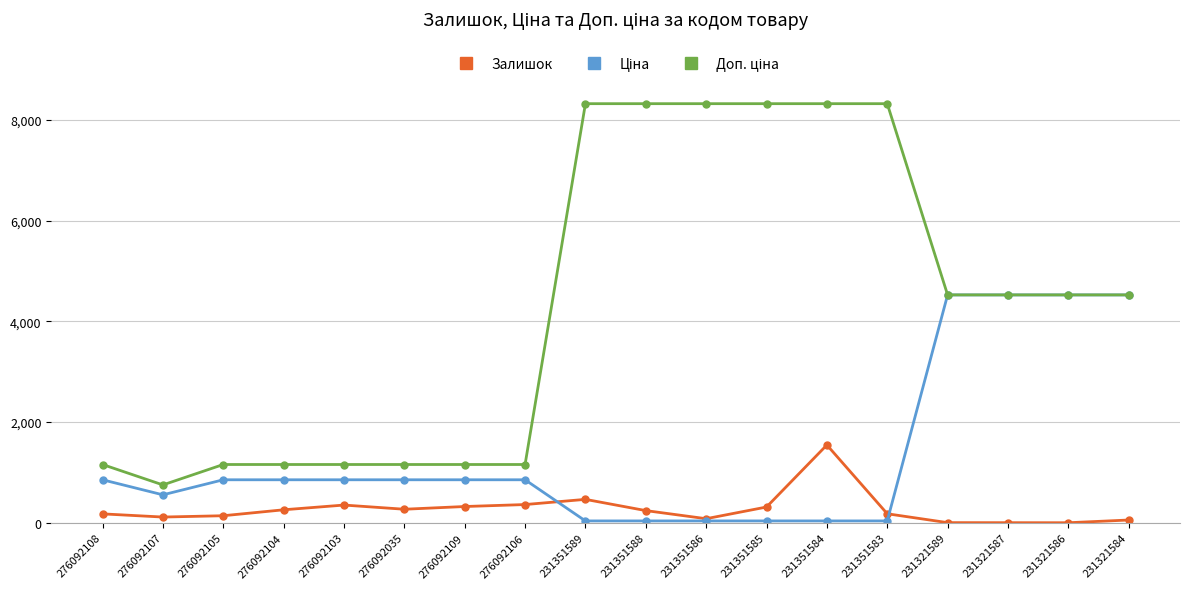

What position from the right is 231351583?

5